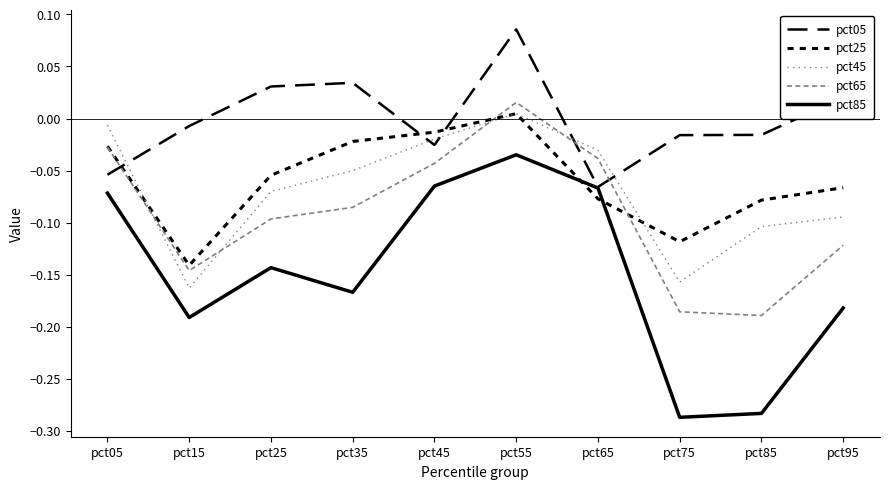

Is it true that pct65 equals -0.0 at pct45?

False